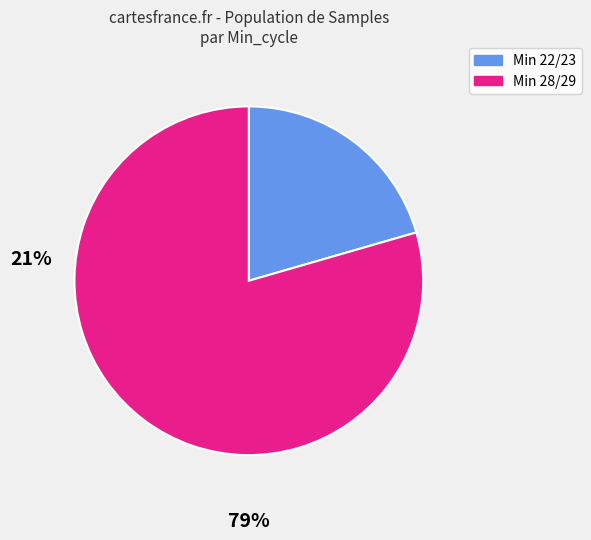

Is there a majority slice in this chart?

Yes